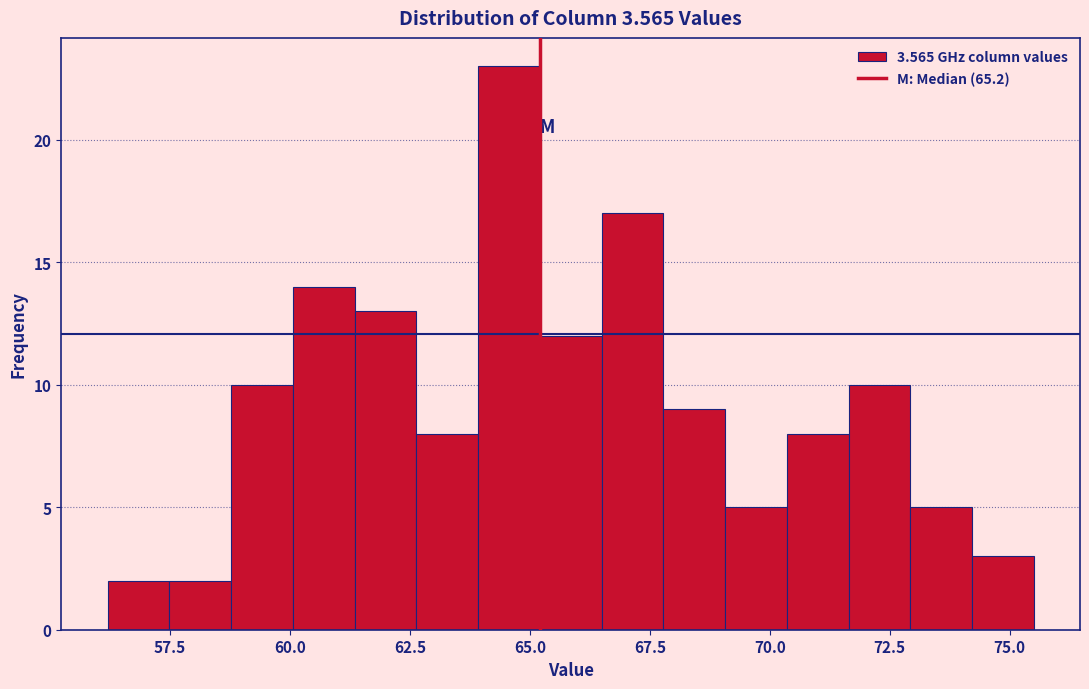

Around what value on the x-axis is the tallest bar? Give the approximate position of its centre, as read against the axis.

64.5